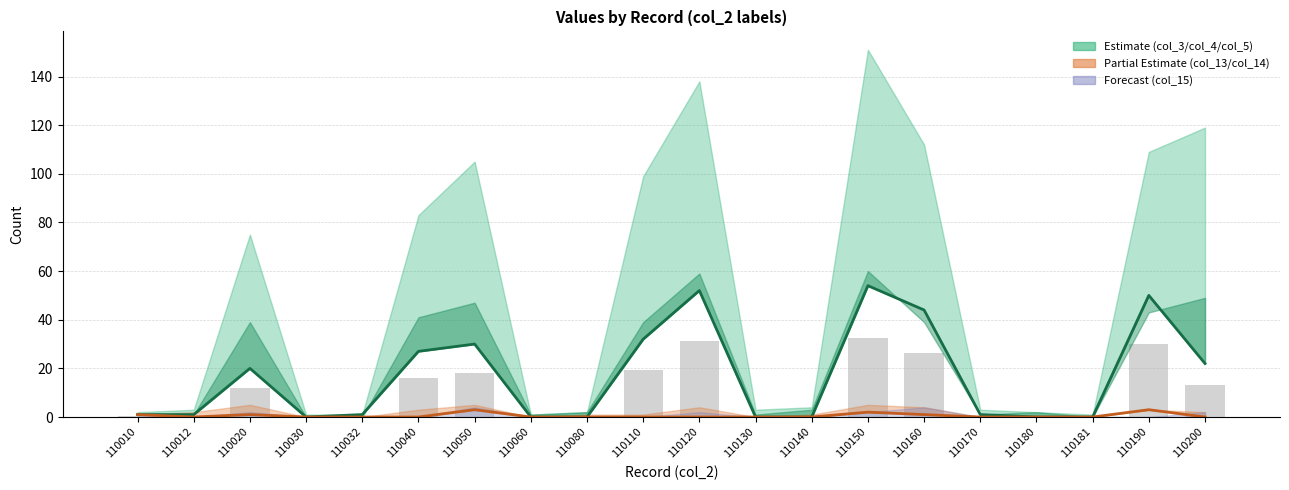

Reading left to right, extract all data points from this chart.

col_5: 1	1	20	0	1	27	30	0	0	32	52	0	0	54	44	1	0	0	50	22
col_14: 1	0	1	0	0	0	3	0	0	0	0	0	0	2	1	0	0	0	3	0